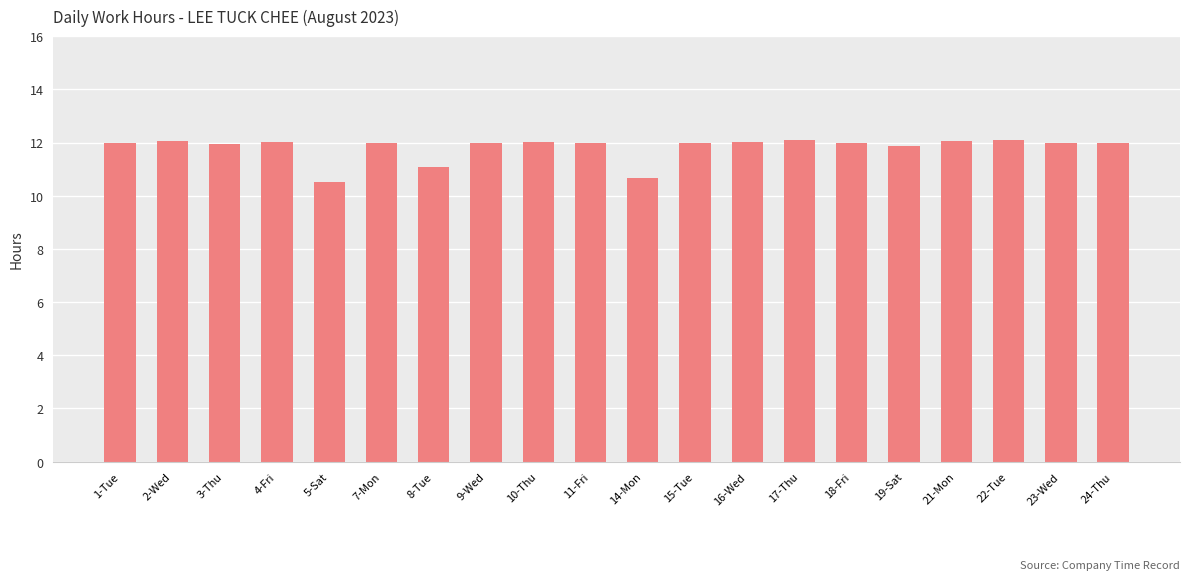

What is the ratio of the value at 11-Fri to the value at 7-Mon?

1.0